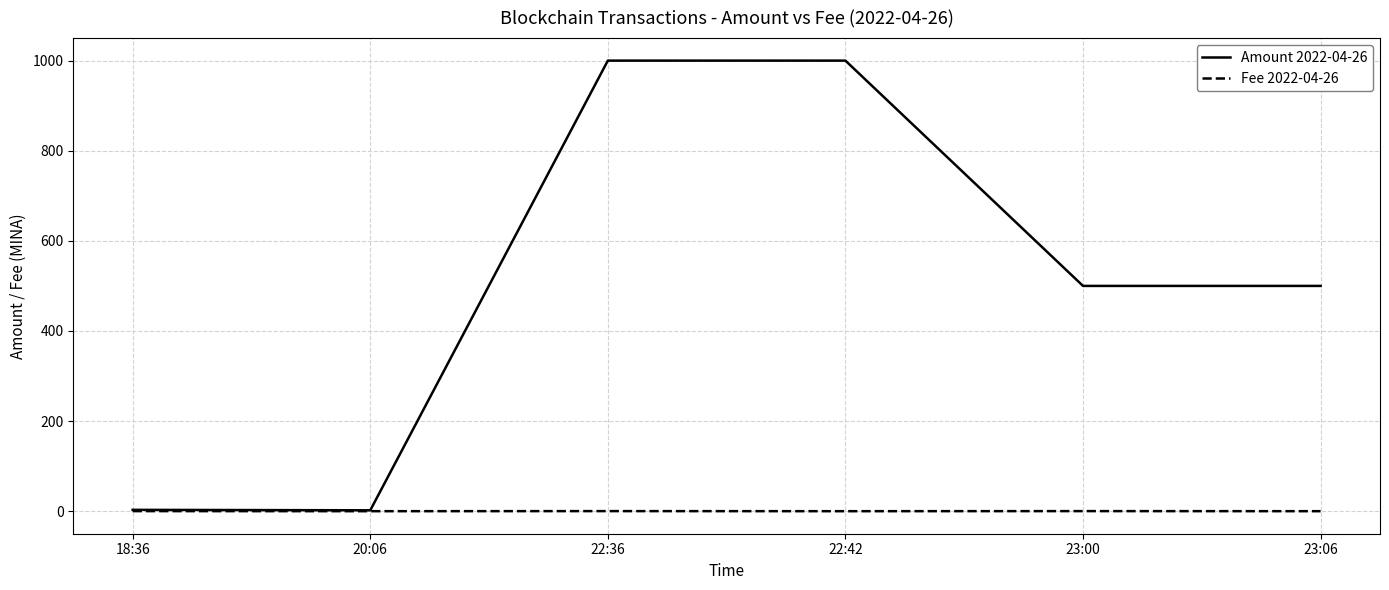

Which series has the largest range (max minus min)?

Amount 2022-04-26